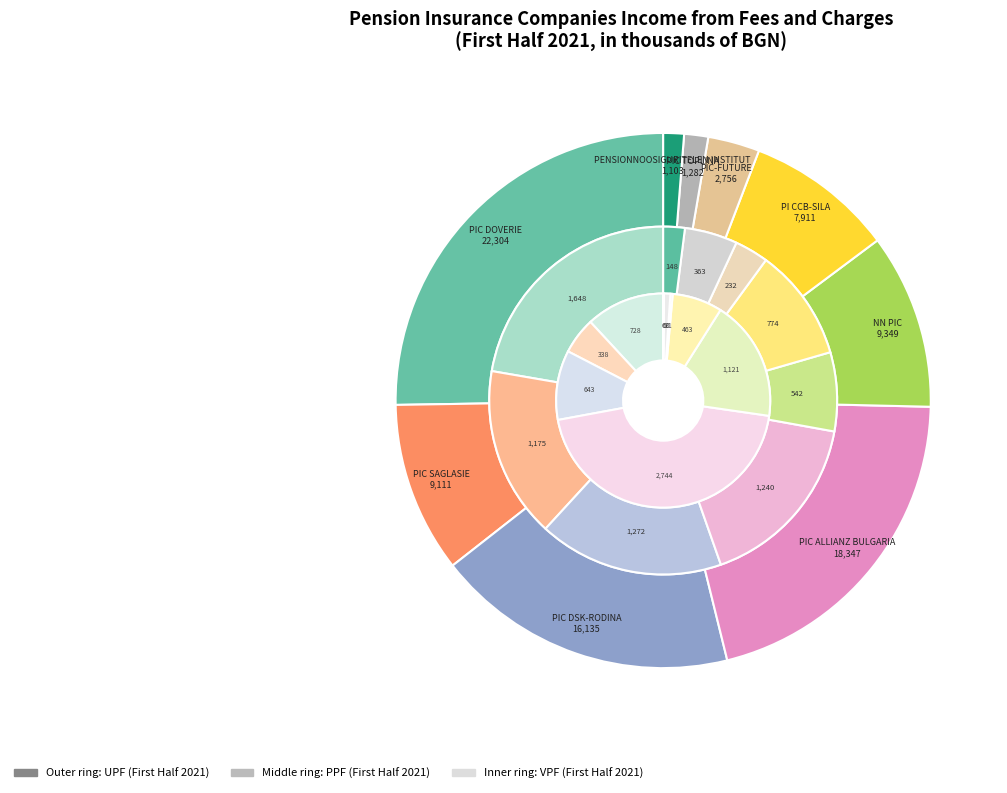

The PIC SAGLASIE slice represents 20% of the pie. True or false?

False